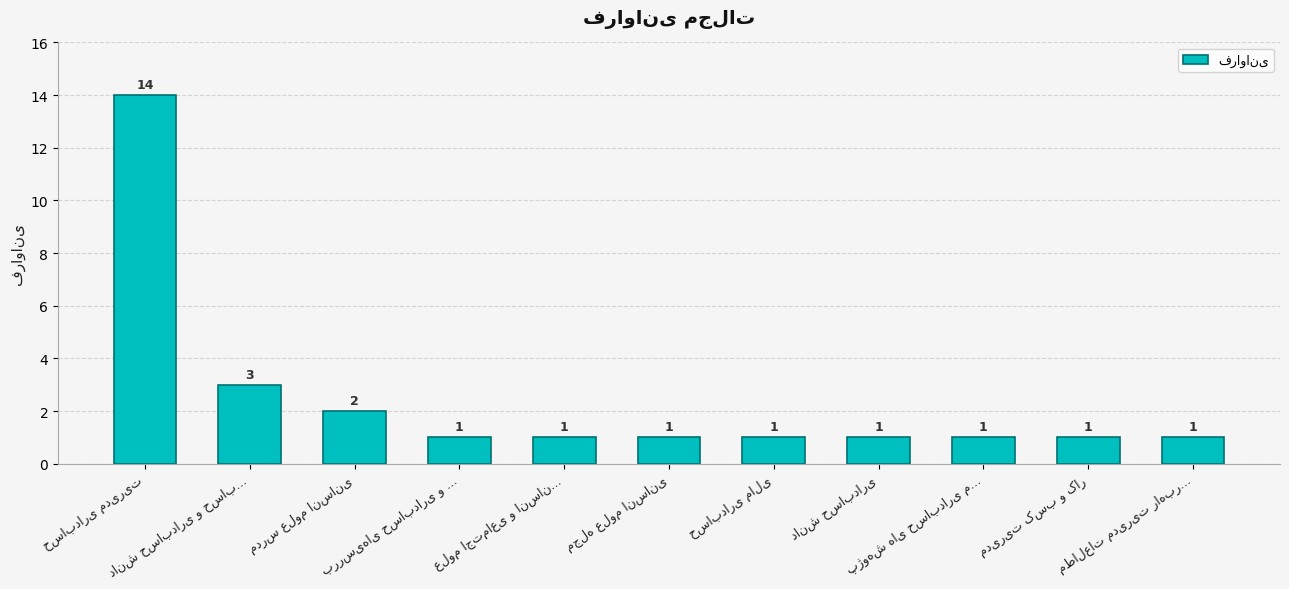

What is the greatest value displayed?

14